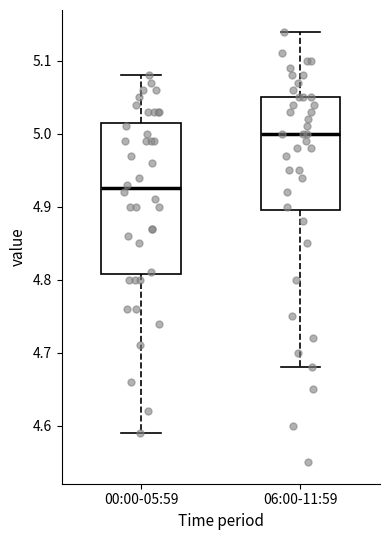

Reading left to right, transcribe this box plot: for each box, give where its median line is, the range the box spans, and where its two whiskers end, as read against the y-axis. The values are not printed on the chart, so give them approximately, as read against the axis.

00:00-05:59: median 4.93, box 4.81 to 5.02, whiskers 4.59 to 5.08
06:00-11:59: median 5.00, box 4.90 to 5.05, whiskers 4.68 to 5.14